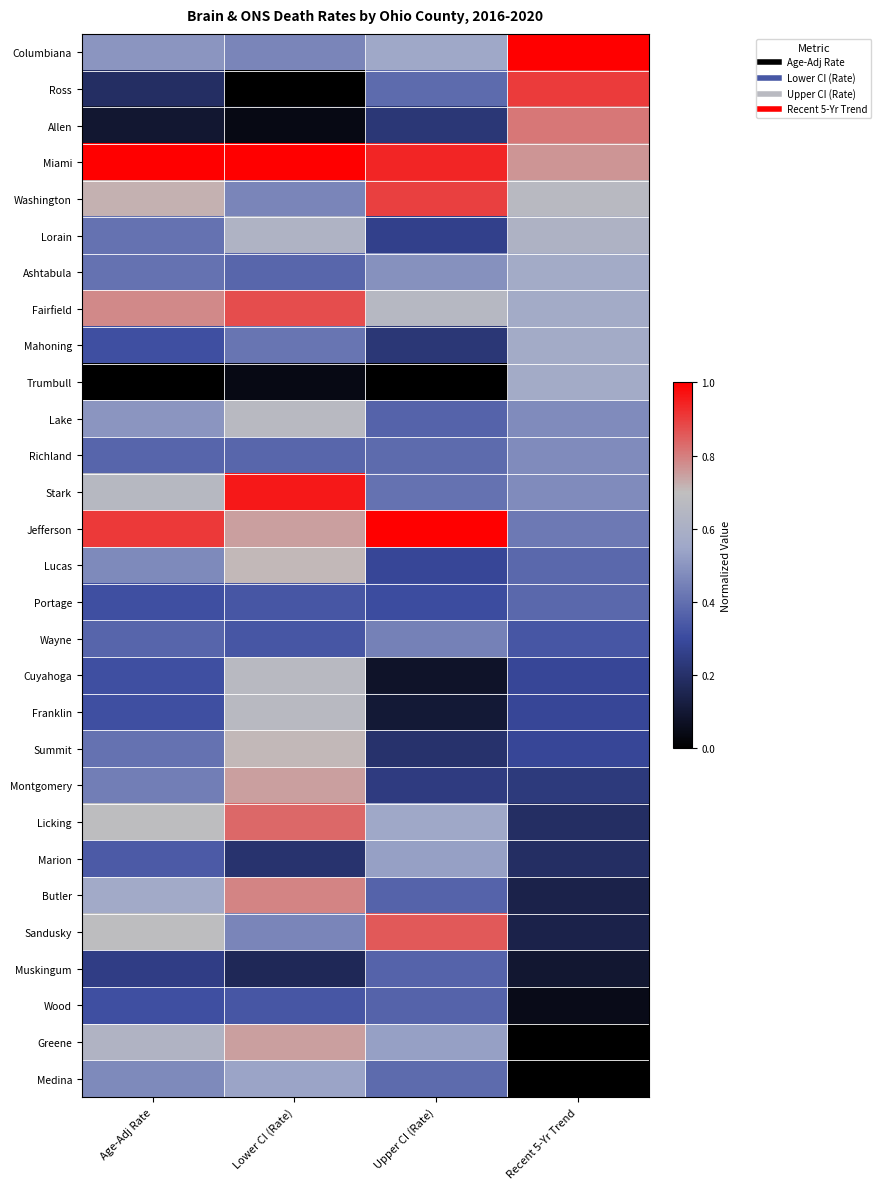

Which series changed the most between Upper CI (Rate) and Recent 5-Yr Trend?

Sandusky